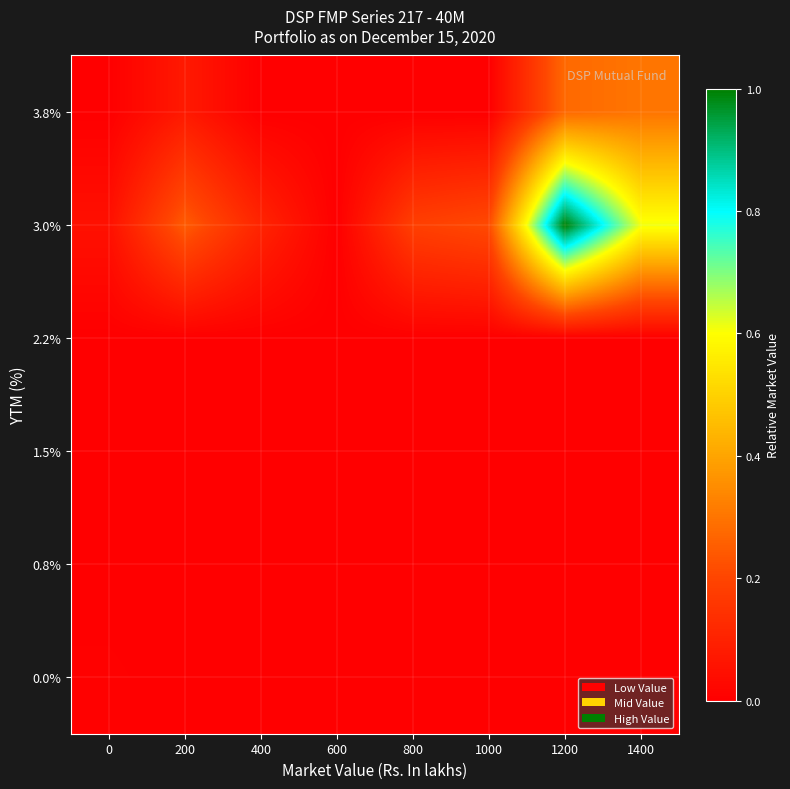

Between 200 and 1000, which is larger?

200